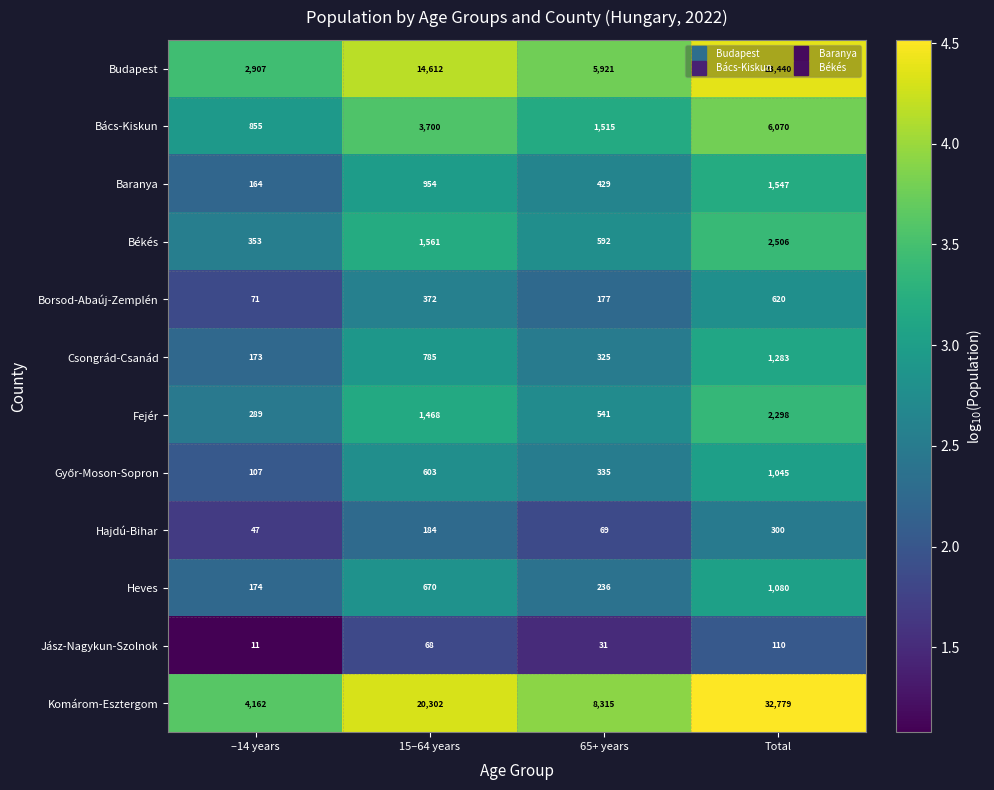

The value of Jász-Nagykun-Szolnok at 15–64 years is 31. True or false?

False